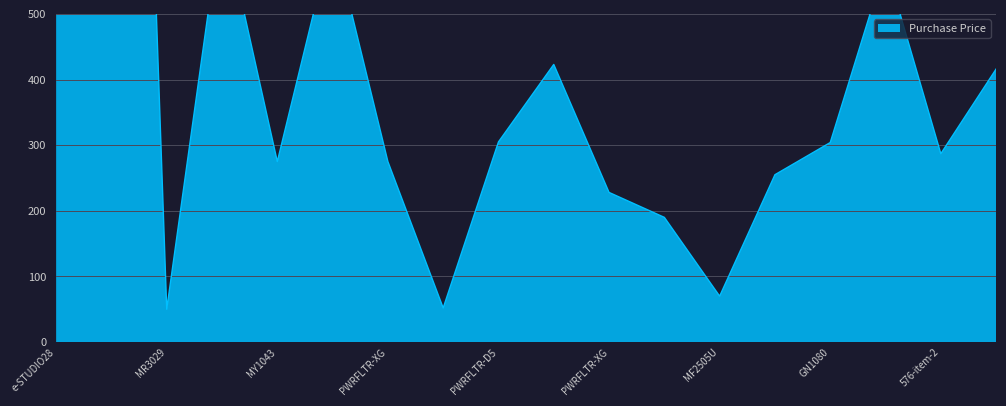

At which label does the data first exceed 304?

e-STUDIO28